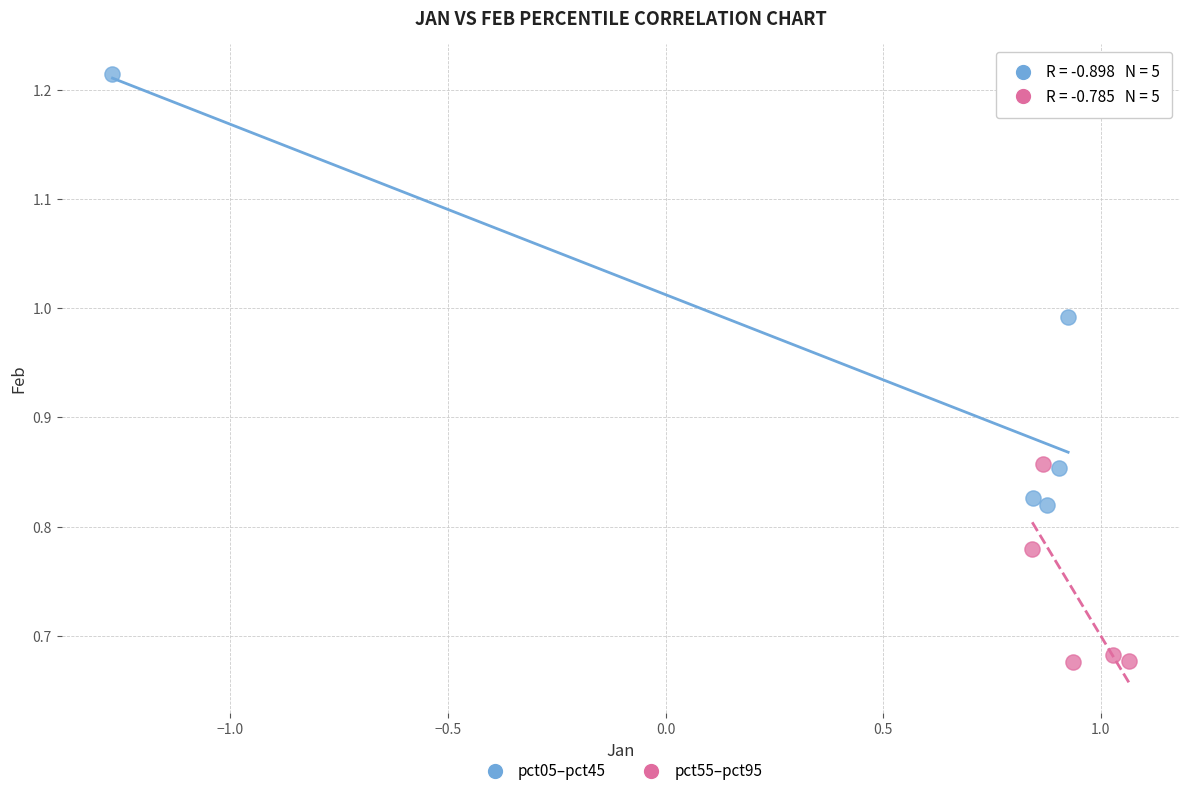

Which series has the widest spread of Y values?

pct05–pct45